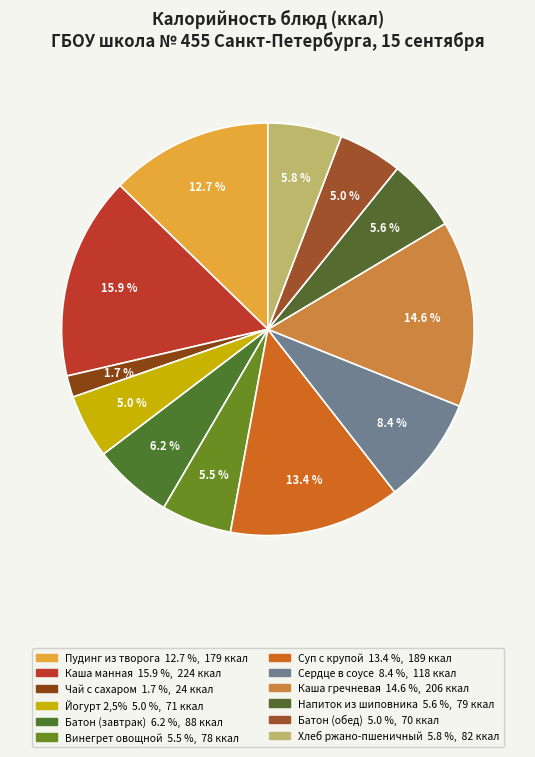

How many segments does this pie chart have?

12